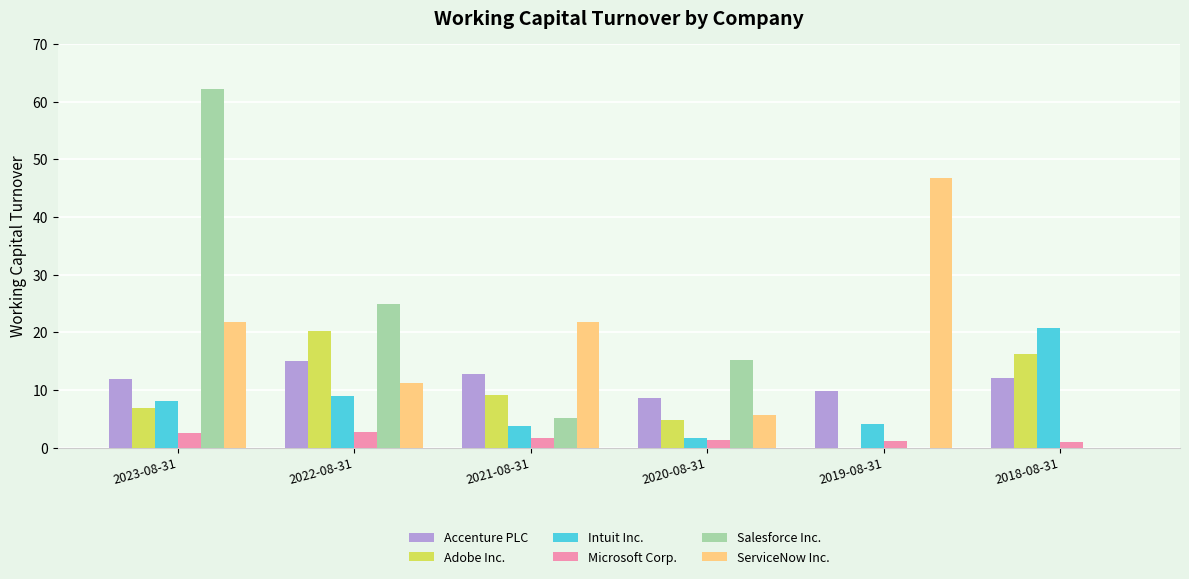

What is the average value of the Adobe Inc. series?

9.6